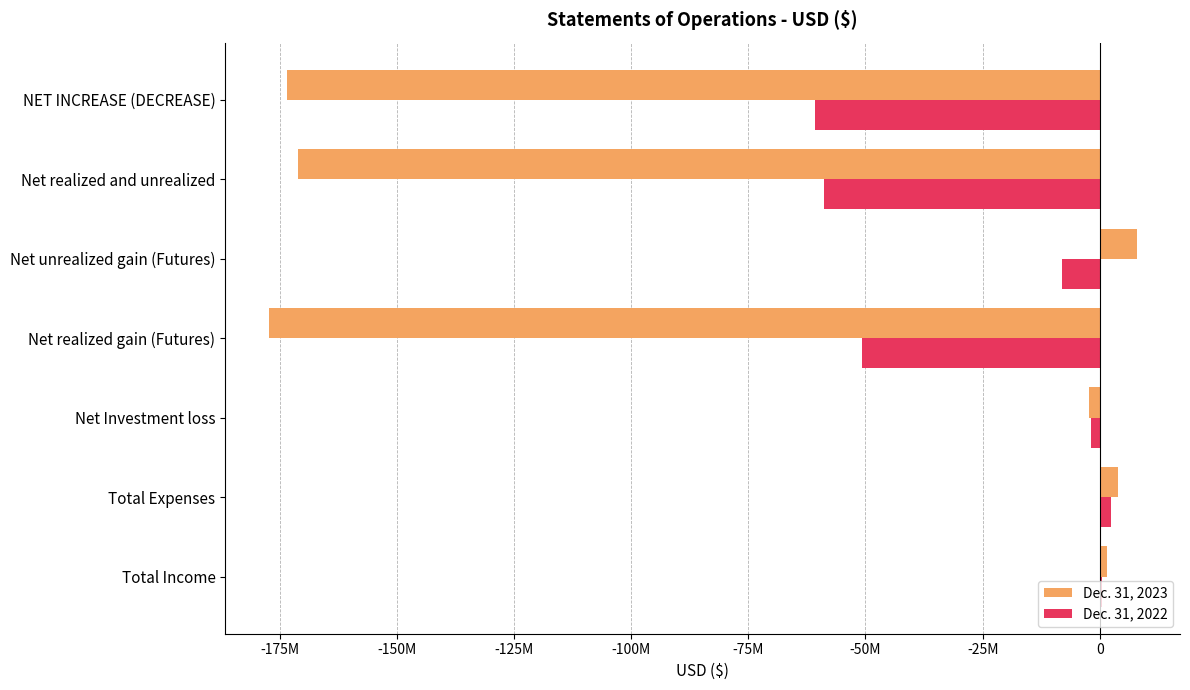

Which series has the largest total across all categories?

Dec. 31, 2022